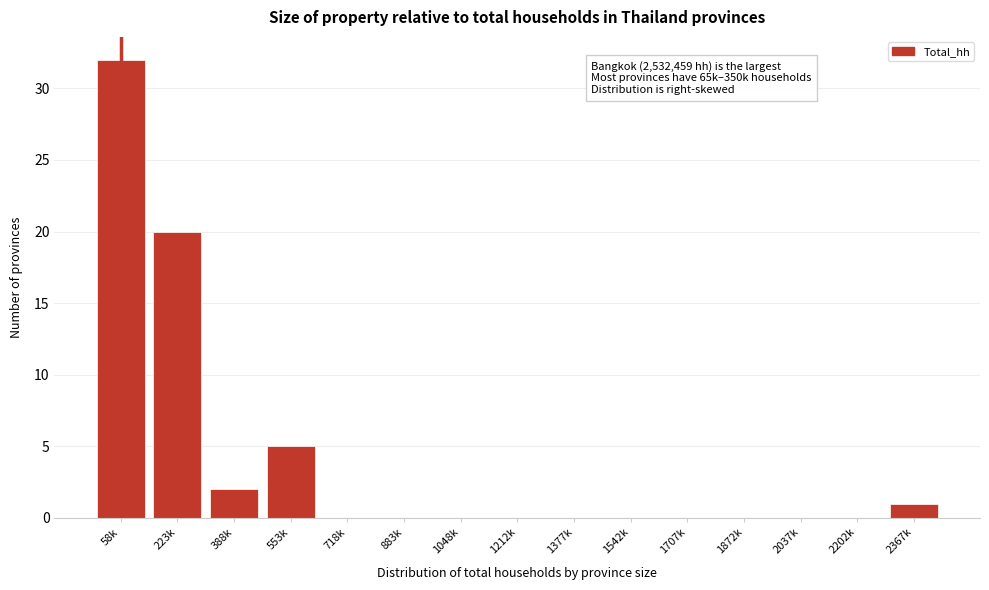

Reading left to right, extract all data points from this chart.

58k=32	223k=20	388k=2	553k=5	718k=0	883k=0	1048k=0	1212k=0	1377k=0	1542k=0	1707k=0	1872k=0	2037k=0	2202k=0	2367k=1